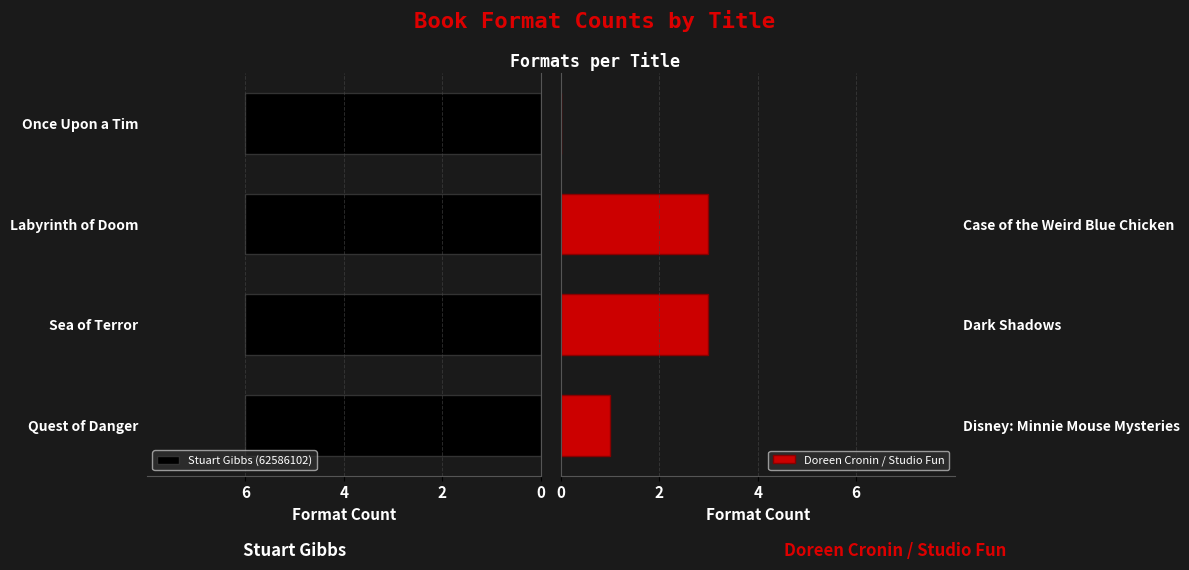

True or false: Doreen Cronin / Studio Fun has a value of -1.9 at 0.

False